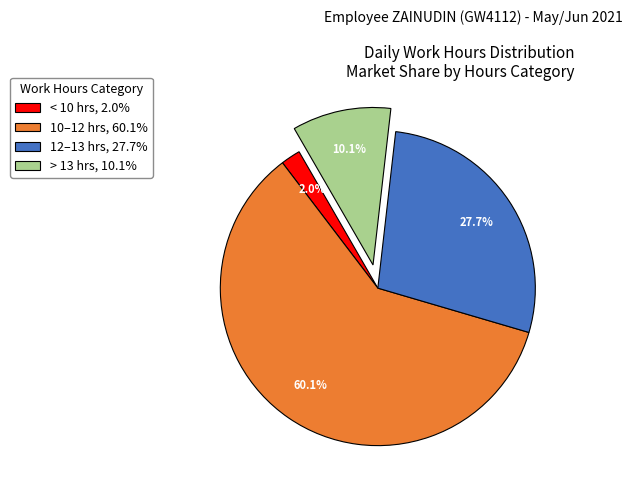

Between 10–12 hrs, 60.1% and < 10 hrs, 2.0%, which is larger?

10–12 hrs, 60.1%